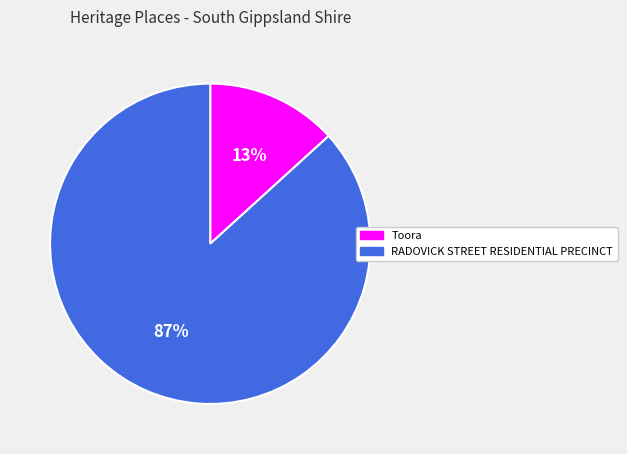

Combined, do RADOVICK STREET RESIDENTIAL PRECINCT and Toora account for over 50%?

Yes